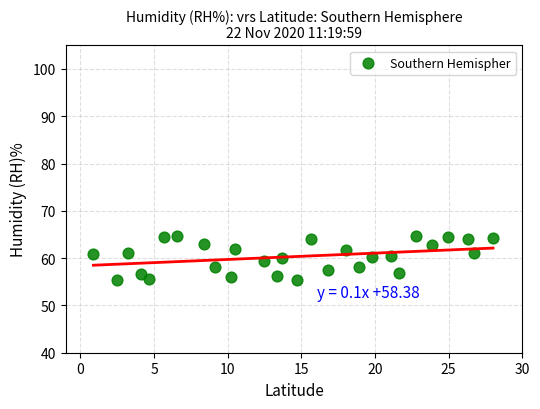

What is the range of X values (max minus min)?

27.1